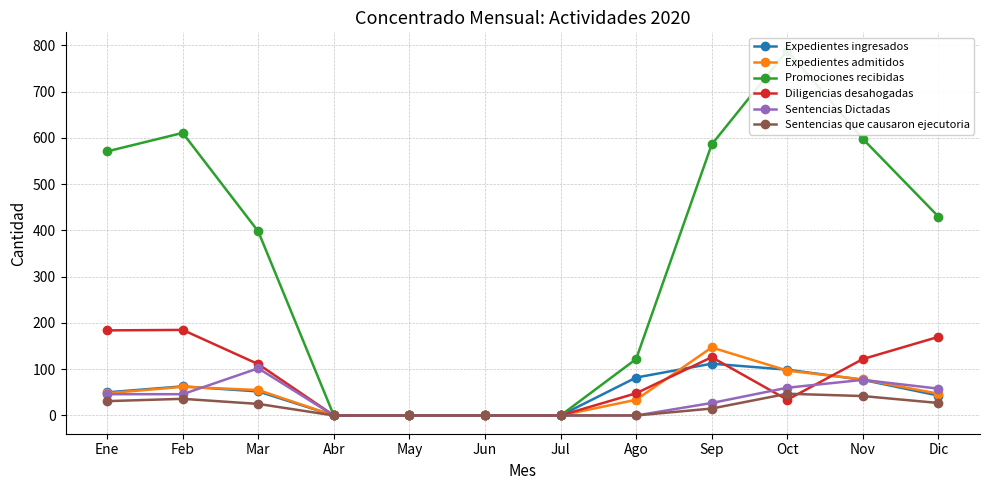

List the series in order of their peak value, highest first.

Promociones recibidas, Diligencias desahogadas, Expedientes admitidos, Expedientes ingresados, Sentencias Dictadas, Sentencias que causaron ejecutoria